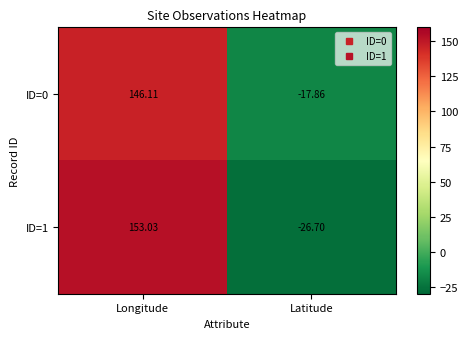

Rank the categories by ID=1 value from lowest to highest.

Latitude, Longitude